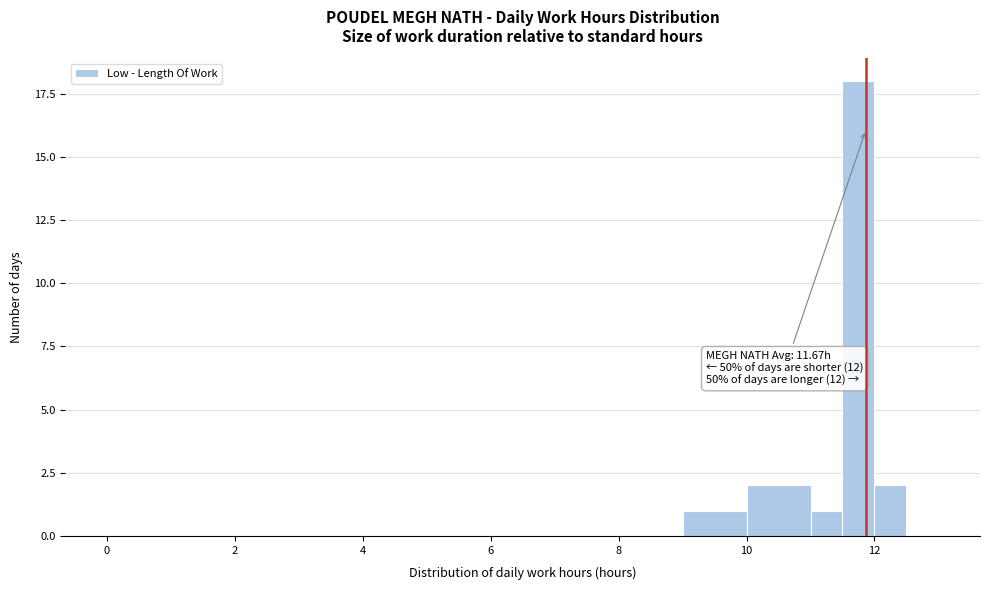

Around what value on the x-axis is the tallest bar? Give the approximate position of its centre, as read against the axis.

11.8